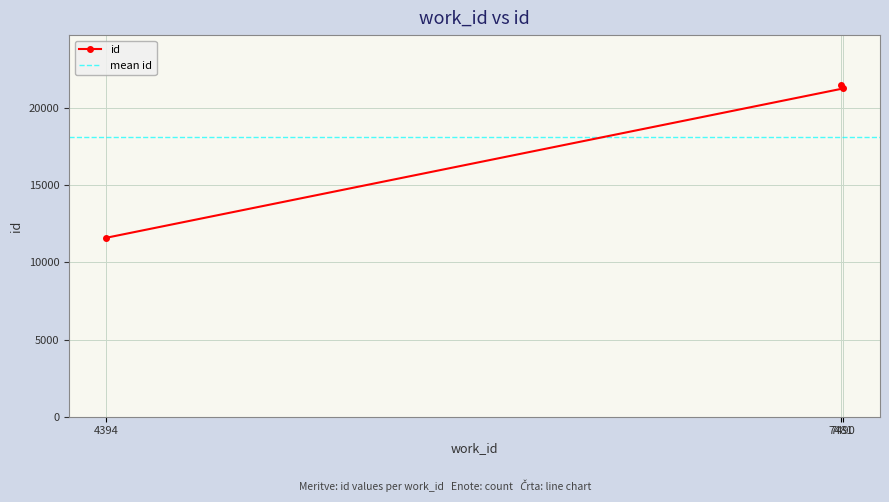

At which category does the chart reach its minimum across all series?

4394